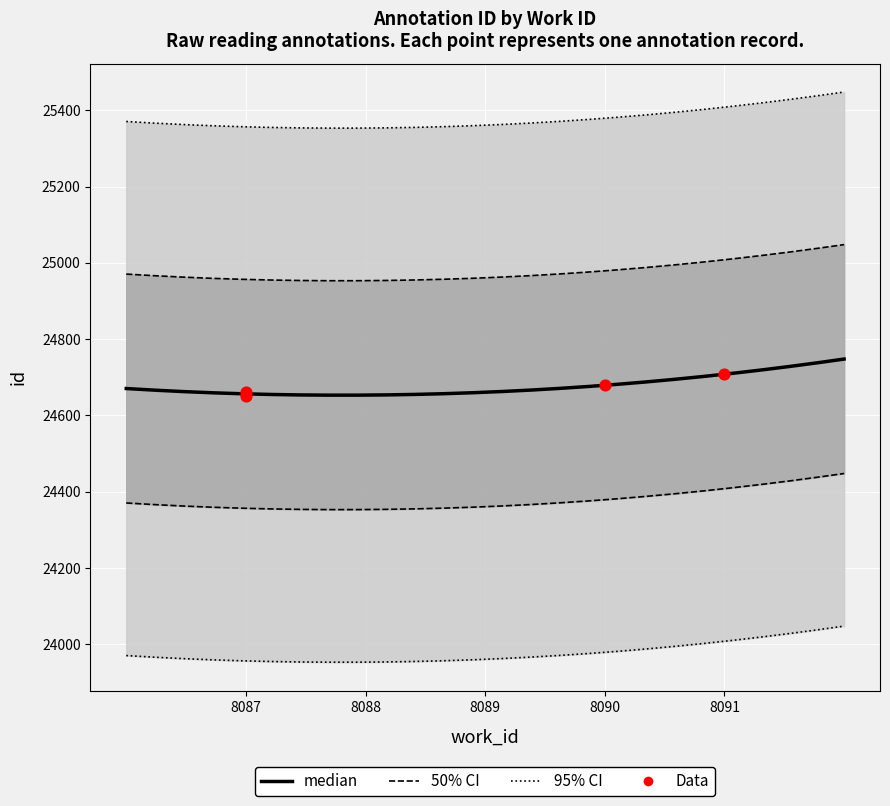

What is the ratio of the value at 8090 to the value at 8091?

1.0